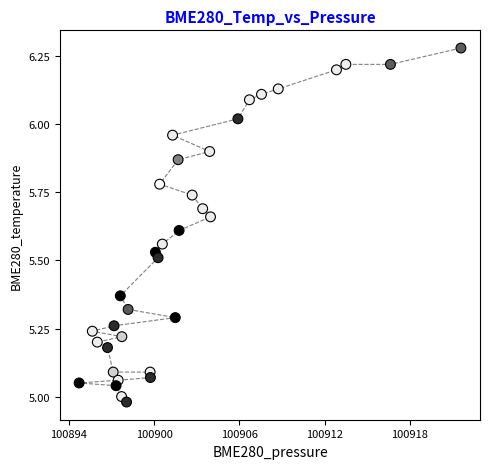

What is the range of X values (max minus min)?

26.9